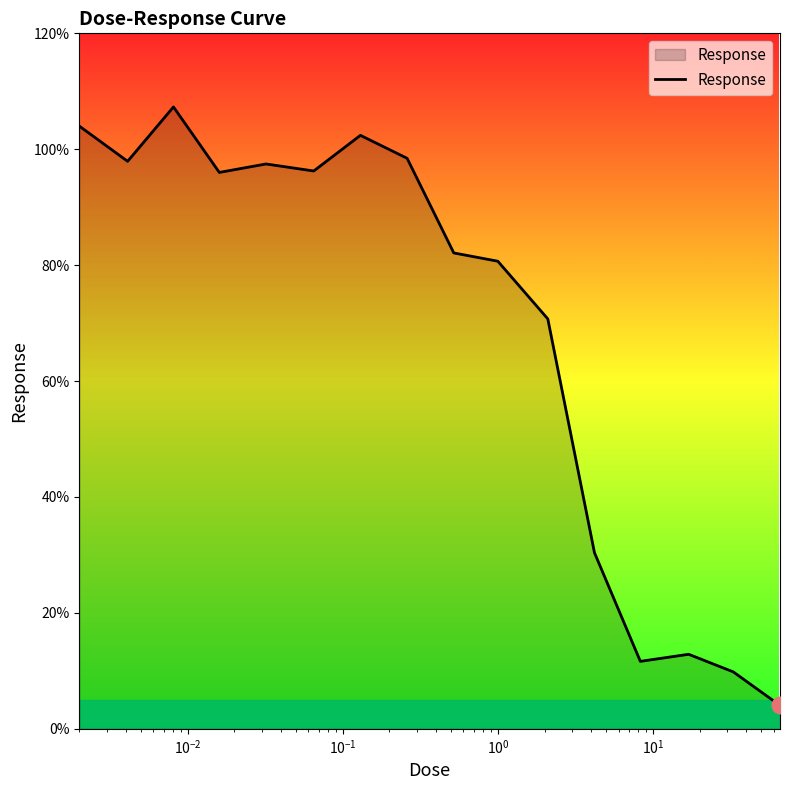

What is the greatest value displayed?

107.3